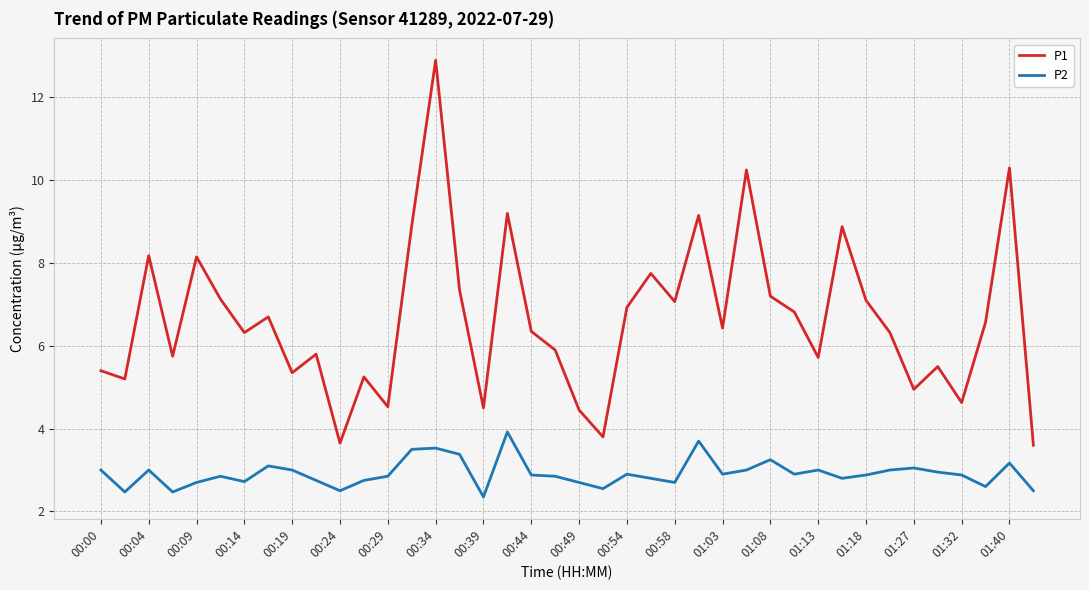

What are all the series names shown in the legend?

P1, P2